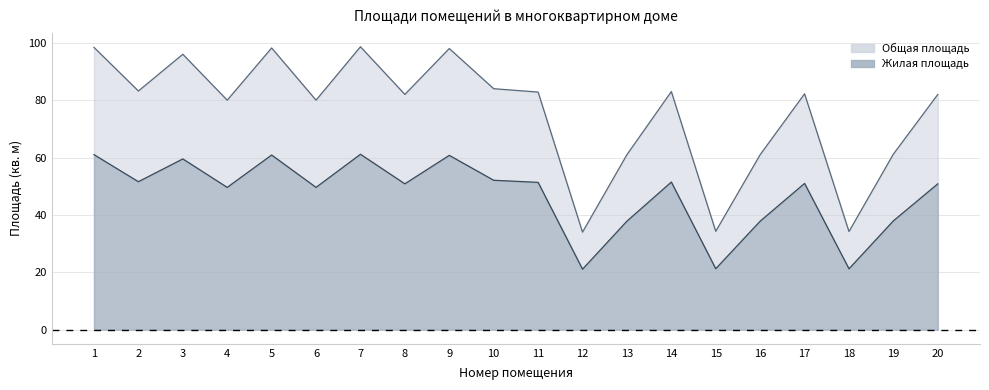

Where is Жилая площадь nearest to the value 41?

19